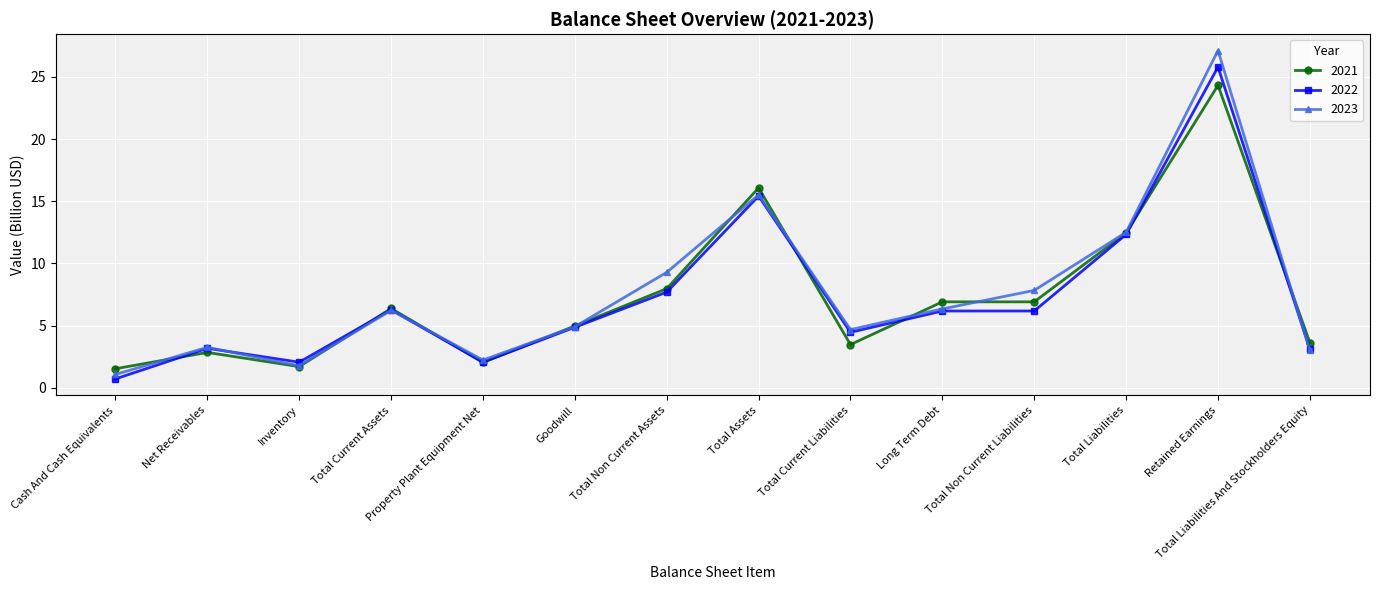

What is the label of the 5th point from the right?

Long Term Debt